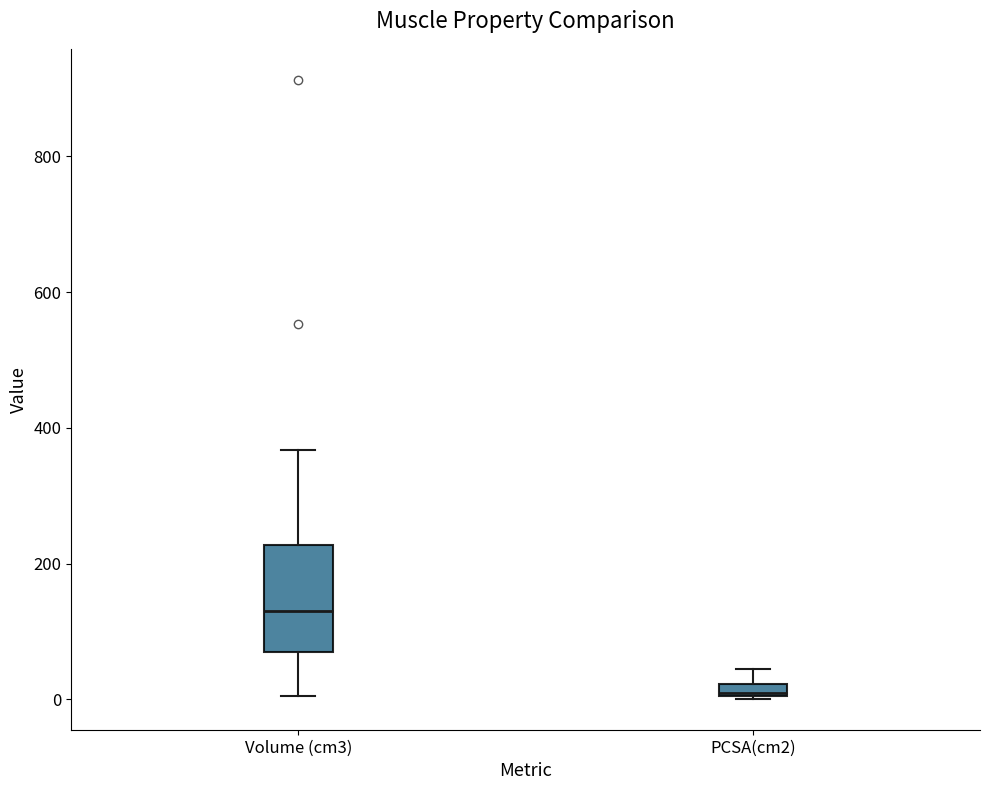

Which box's median line is the highest?

Volume (cm3)